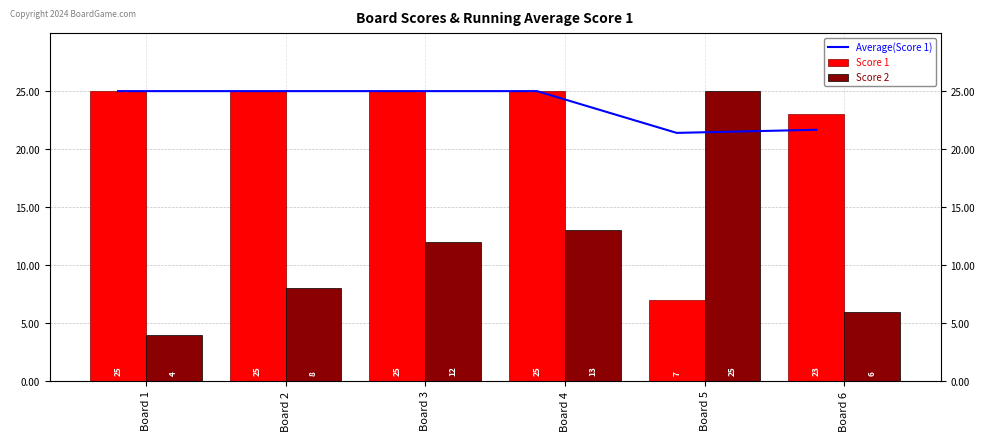

How many data points in Score 2 are above 12?

2